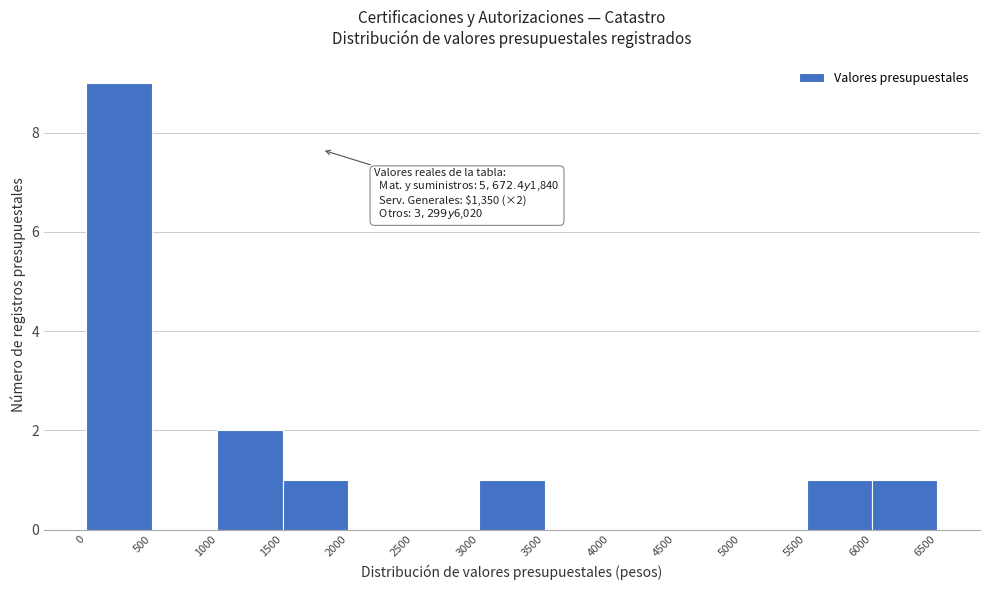

Over which range of the x-axis is the bar tallest?

0 to 500